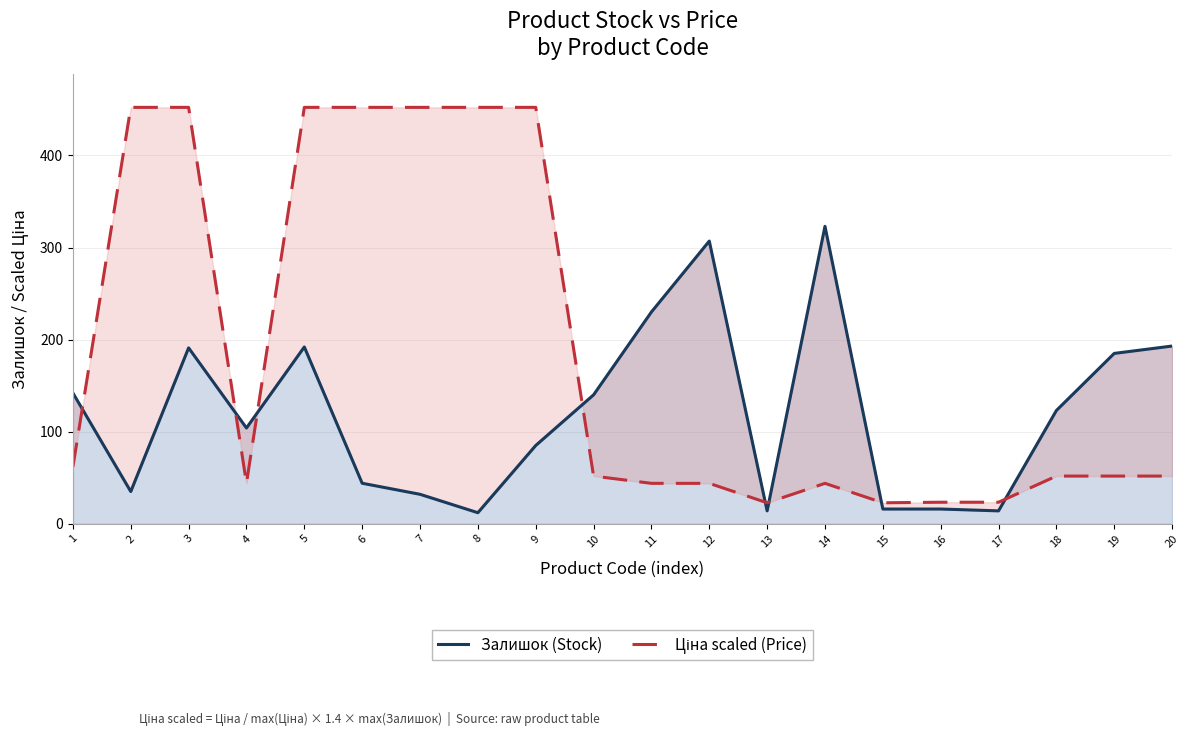

Read the Залишок (Stock) value at 9.

85.0